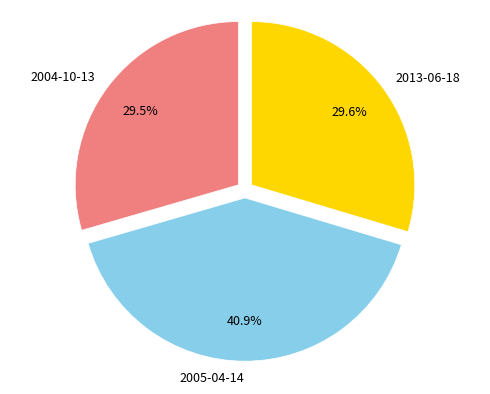

The 2005-04-14 slice represents 41% of the pie. True or false?

True